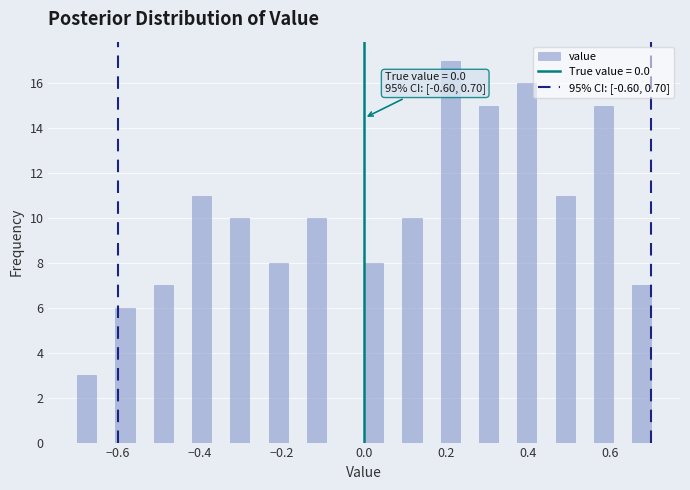

Read against the x-axis, roughly where is the centre of the tallest bar?

0.22